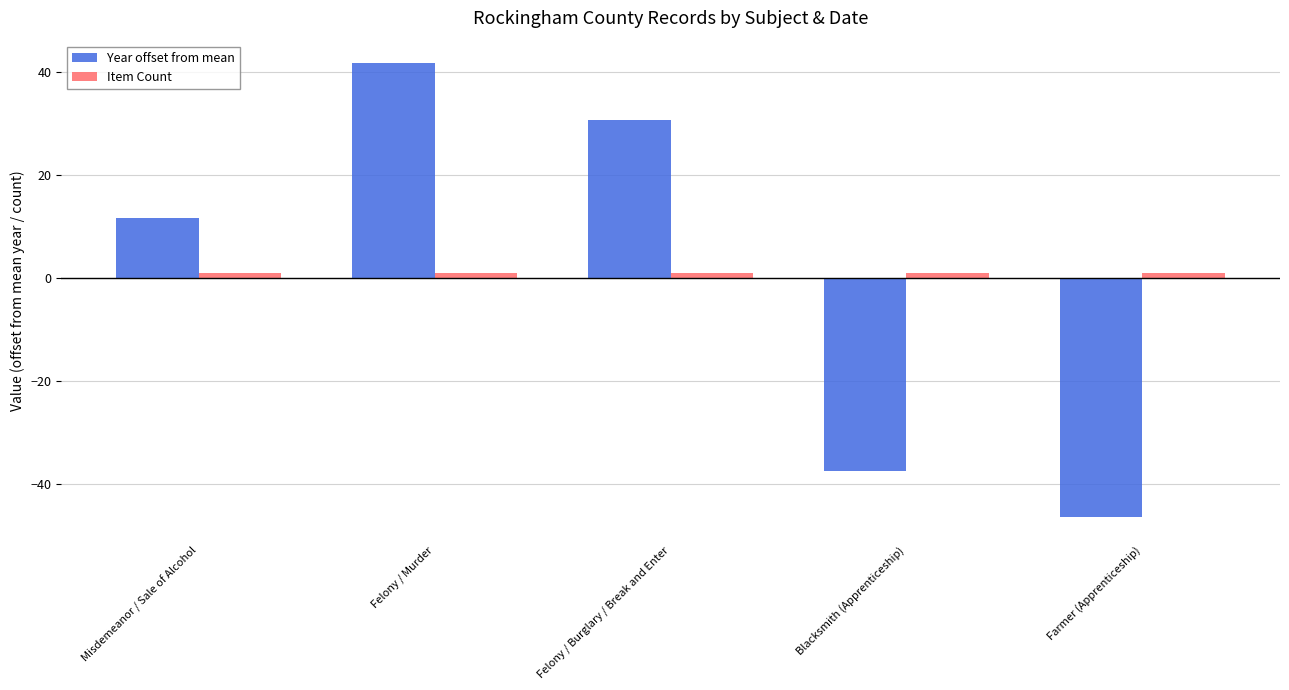

What is the label of the 3rd bar from the left?

Felony / Burglary / Break and Enter